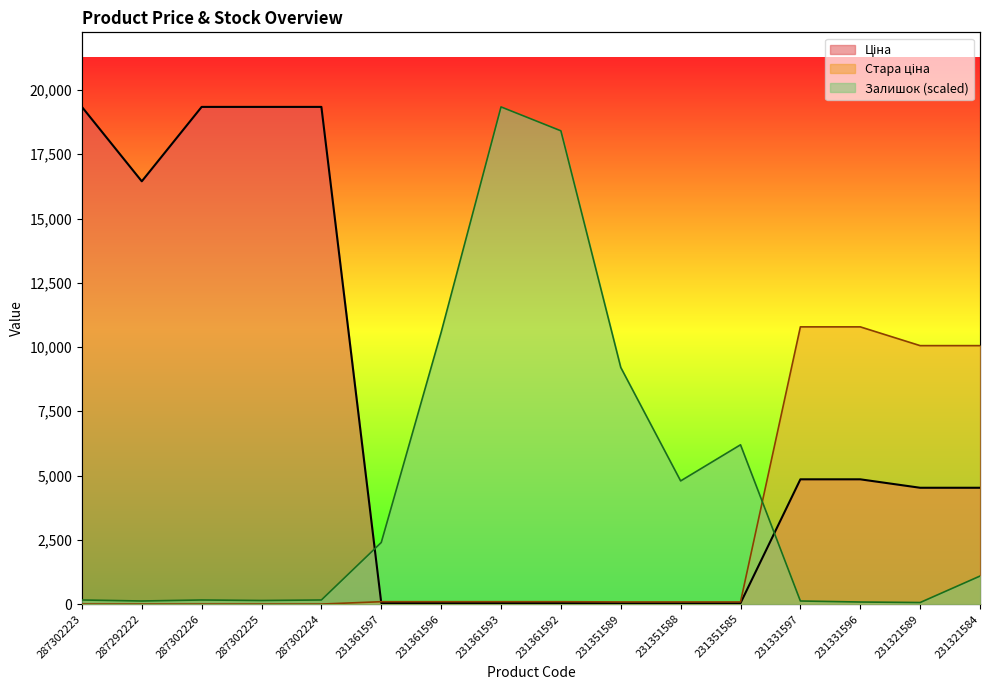

Which series has the largest range (max minus min)?

Ціна